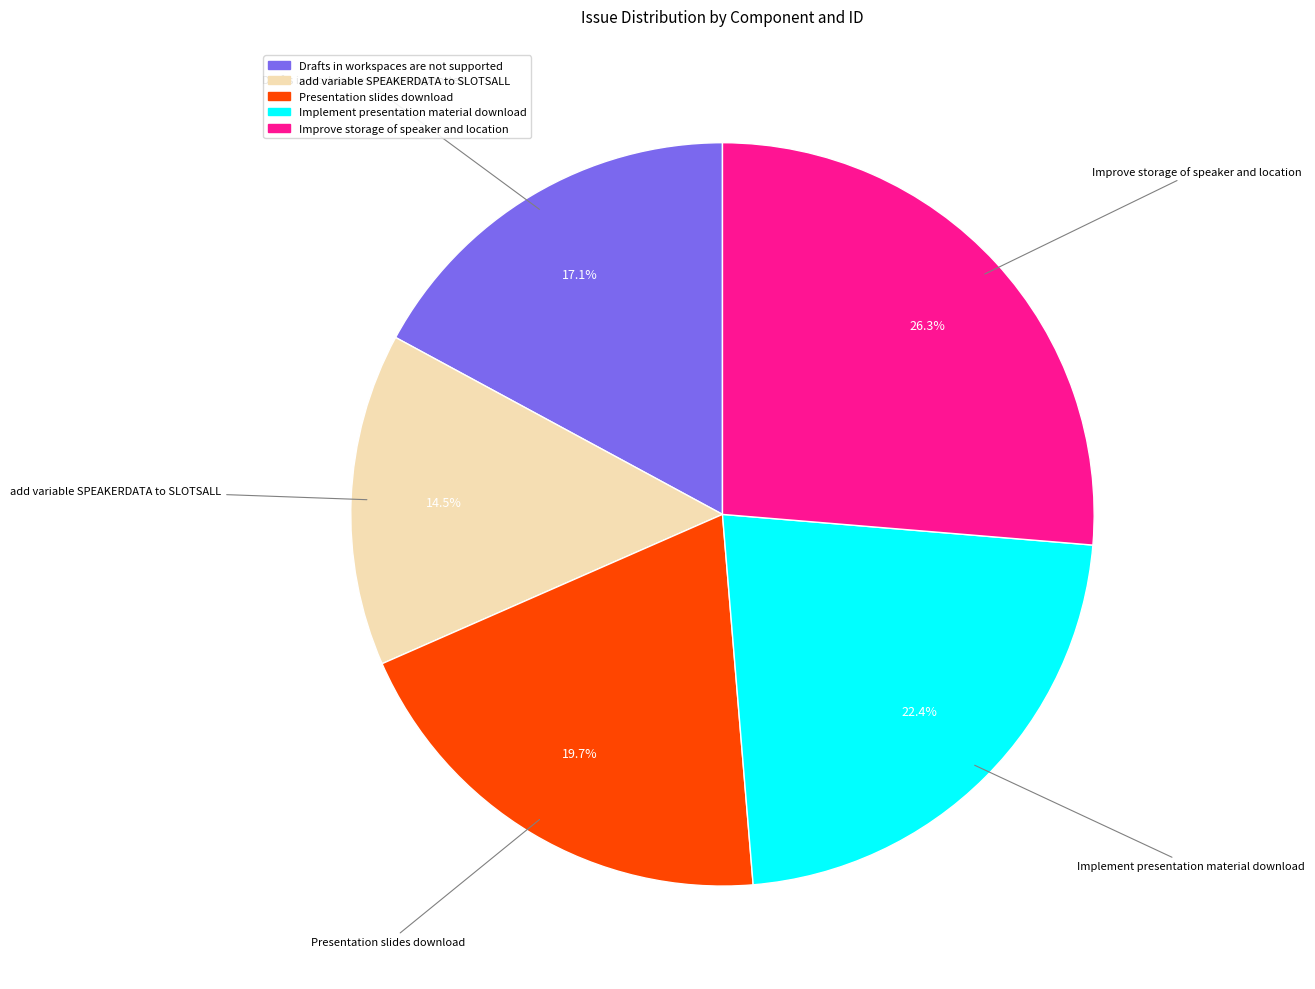

Does any single category account for the majority?

No